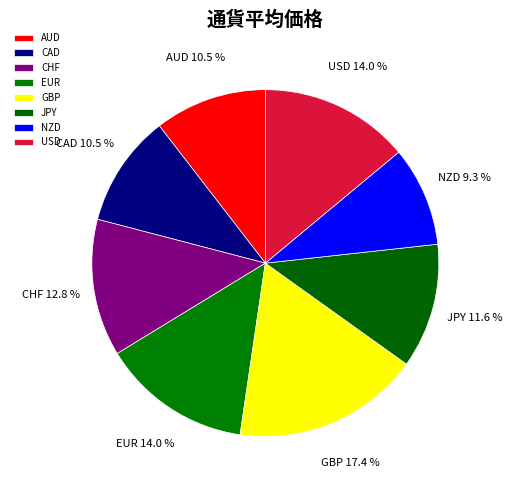

What is the smallest slice in the pie chart?

NZD